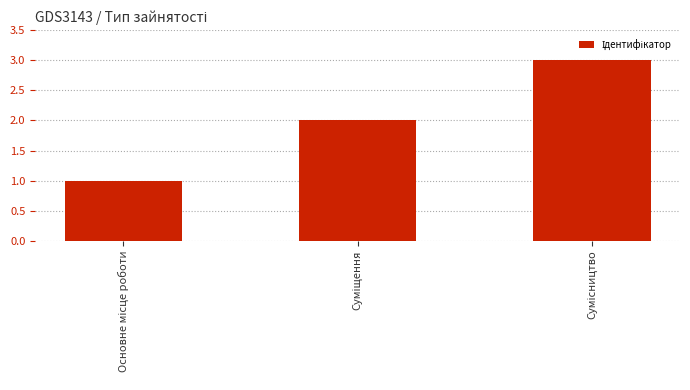

What is the maximum value shown in the chart?

3